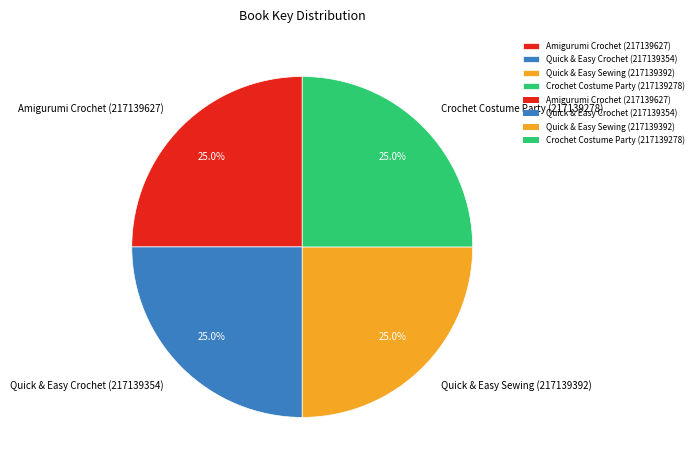

True or false: Crochet Costume Party (217139278) accounts for 39% of the total.

False